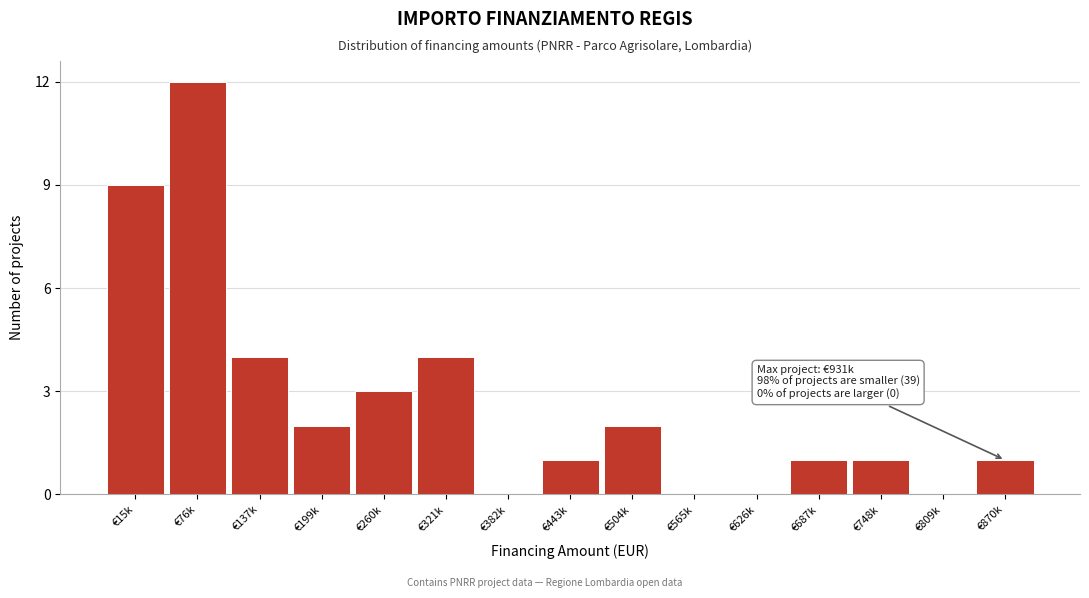

Reading right to left, what are all the values shown in this chart?

€870k=1	€809k=0	€748k=1	€687k=1	€626k=0	€565k=0	€504k=2	€443k=1	€382k=0	€321k=4	€260k=3	€199k=2	€137k=4	€76k=12	€15k=9